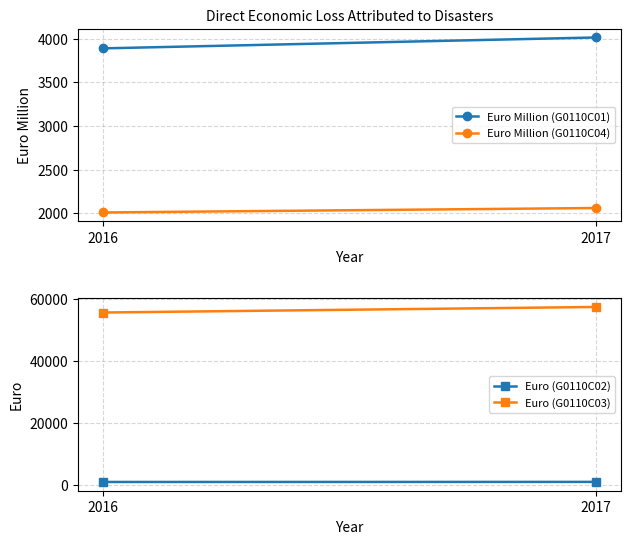

How many series are shown in this chart?

4